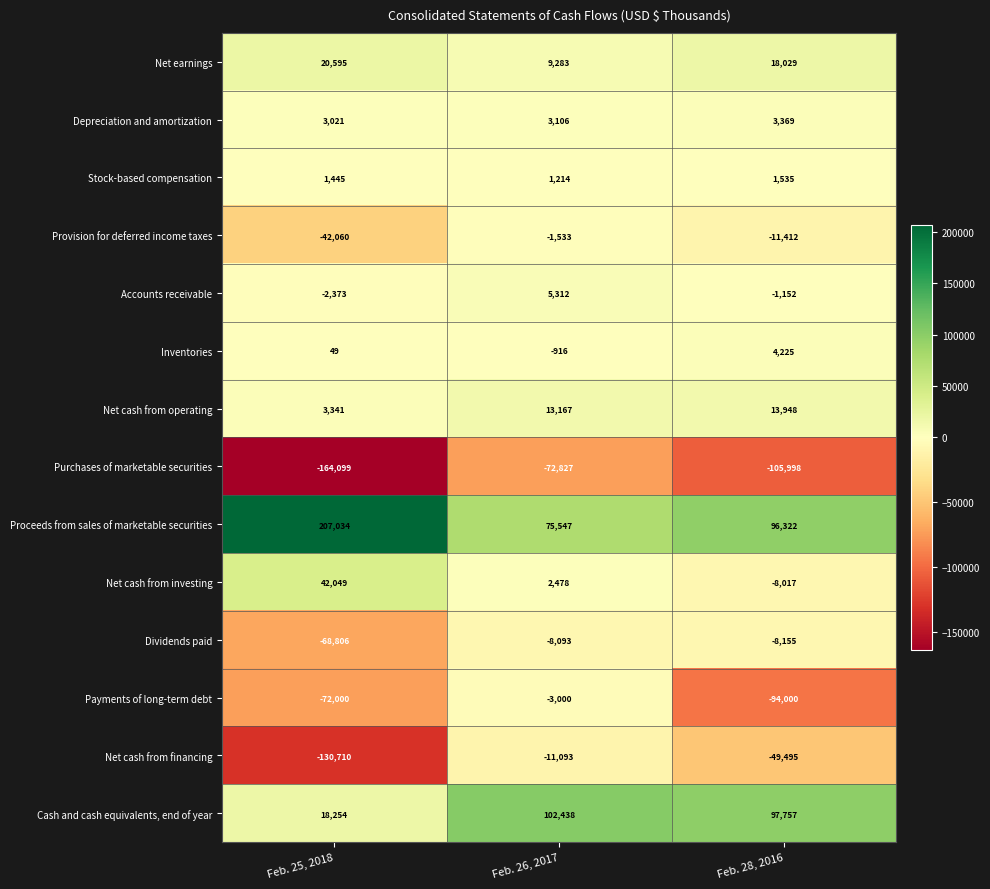

Which series changed the most between Feb. 25, 2018 and Feb. 26, 2017?

Proceeds from sales of marketable securities